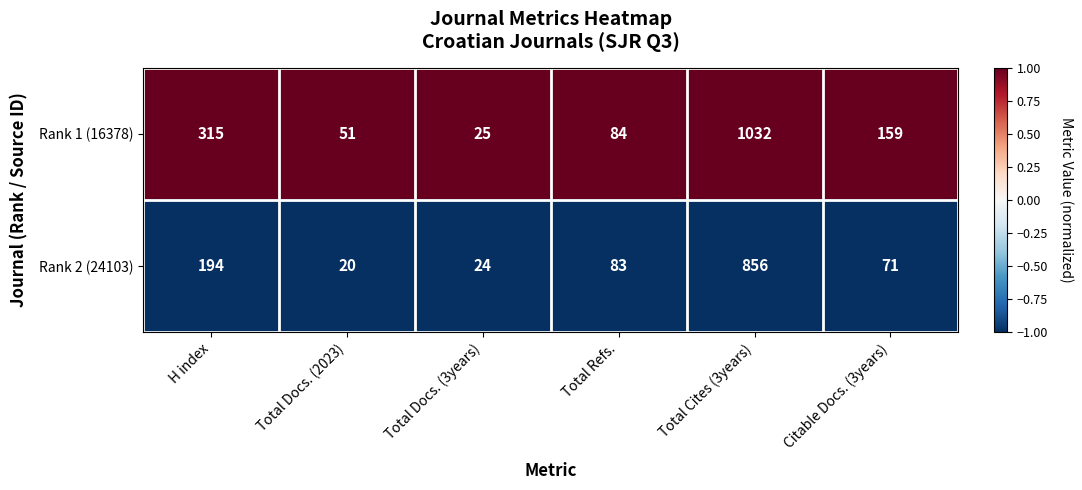

The Rank 2 (24103) series shows 109 at Citable Docs. (3years). True or false?

False